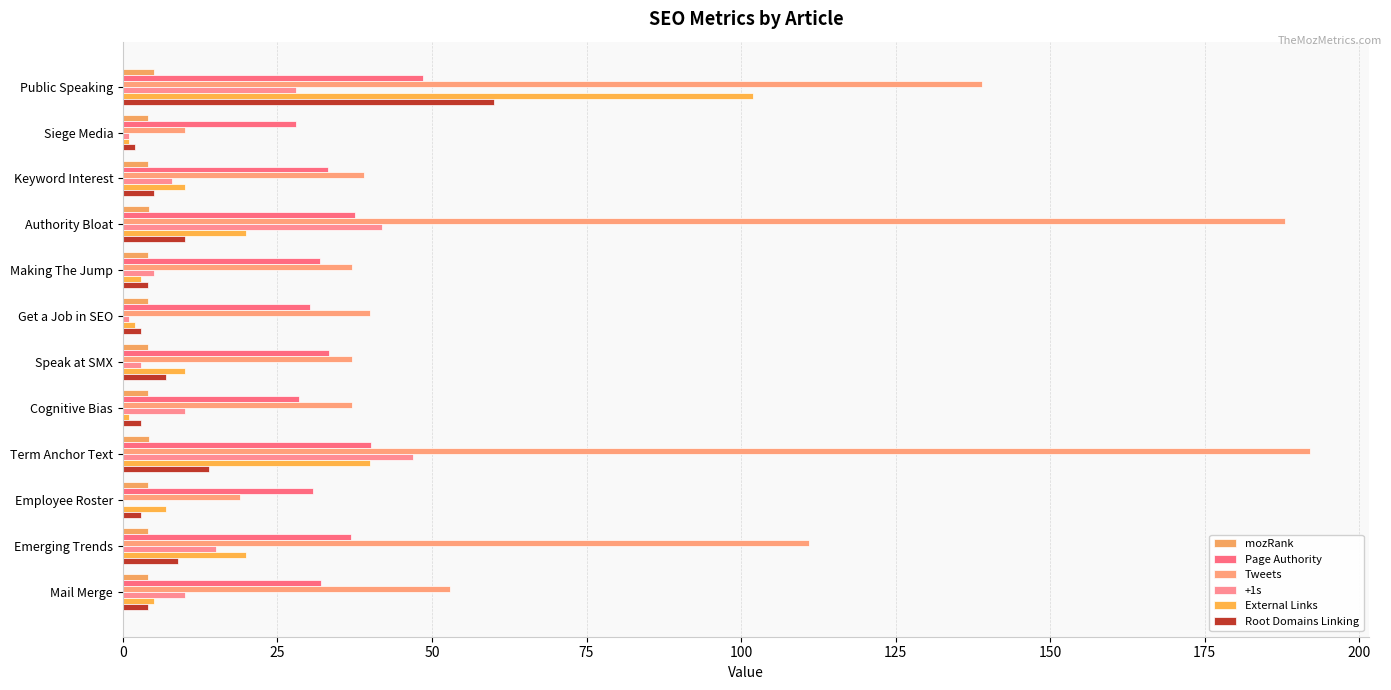

Which series has the largest total across all categories?

Tweets